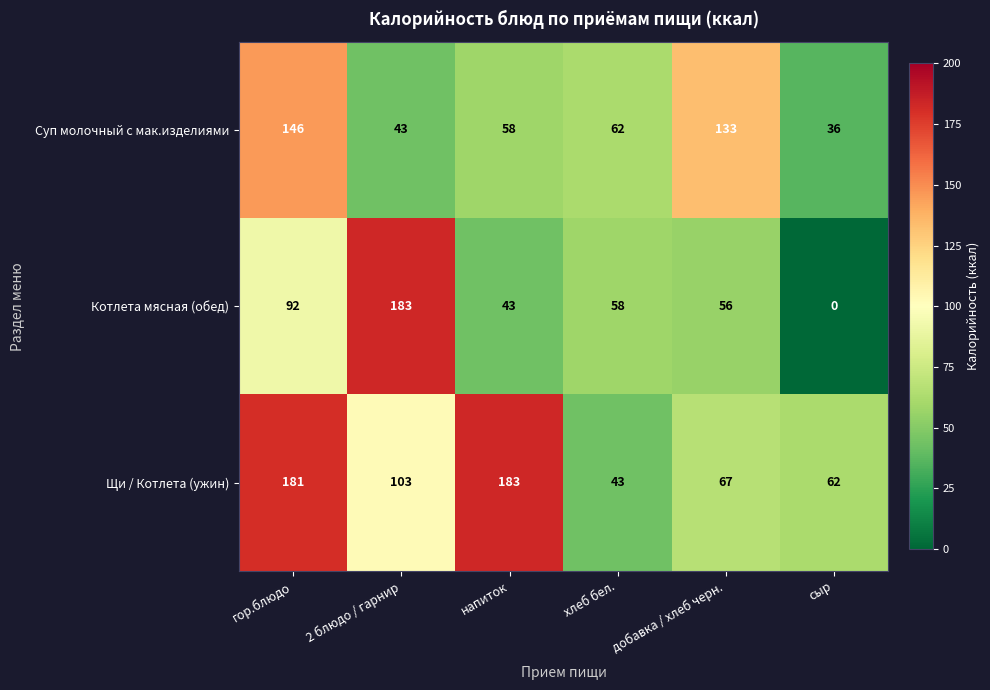

Reading left to right, list all the values displayed in this chart.

Суп молочный с мак.изделиями: 146	43	58	62	133	36
Котлета мясная (обед): 92	183	43	58	56	0
Щи / Котлета (ужин): 181	103	183	43	67	62